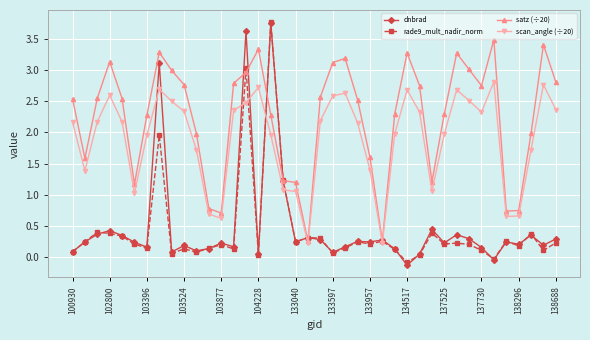

True or false: dnbrad has more than 0 interior local peaks.

True